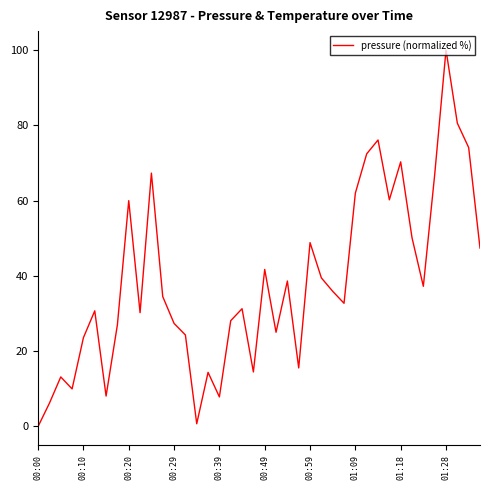

How many interior local peaks (higher than both neighbors) does the data have?

12